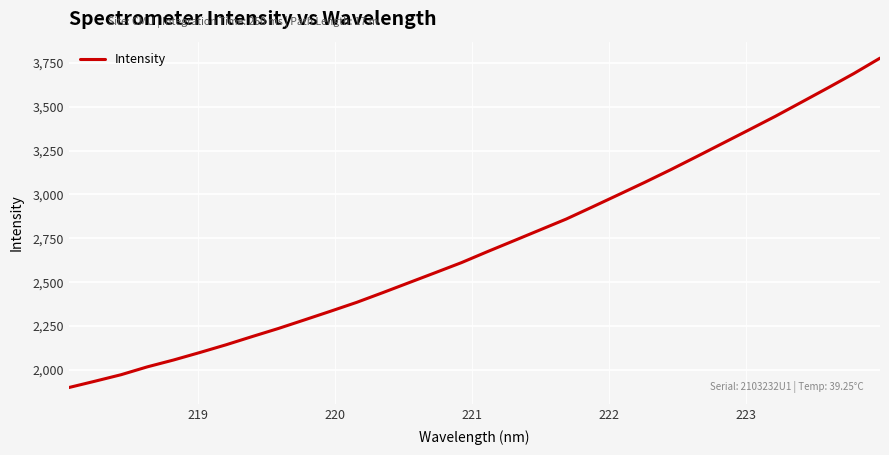

What is the greatest value displayed?

3777.0